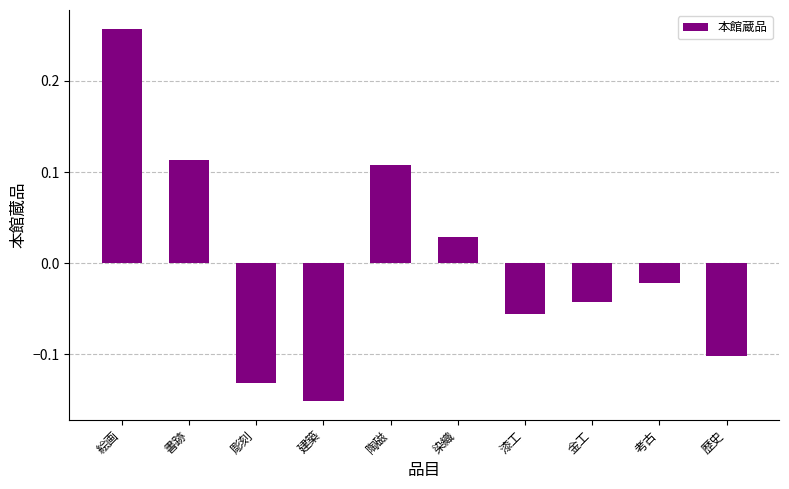

Which has a higher value, 書跡 or 建築?

書跡